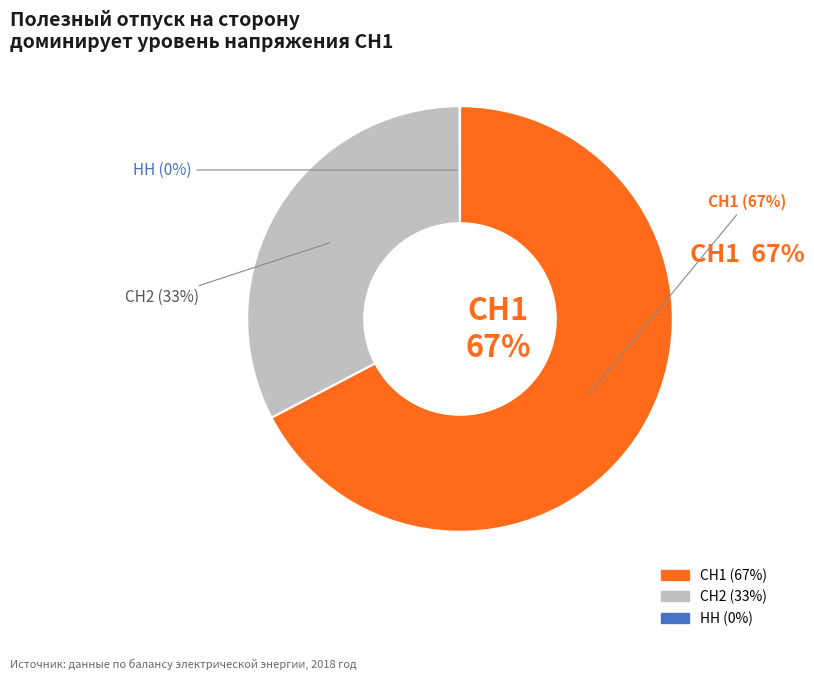

Does СН2 represent more than half of the total?

No